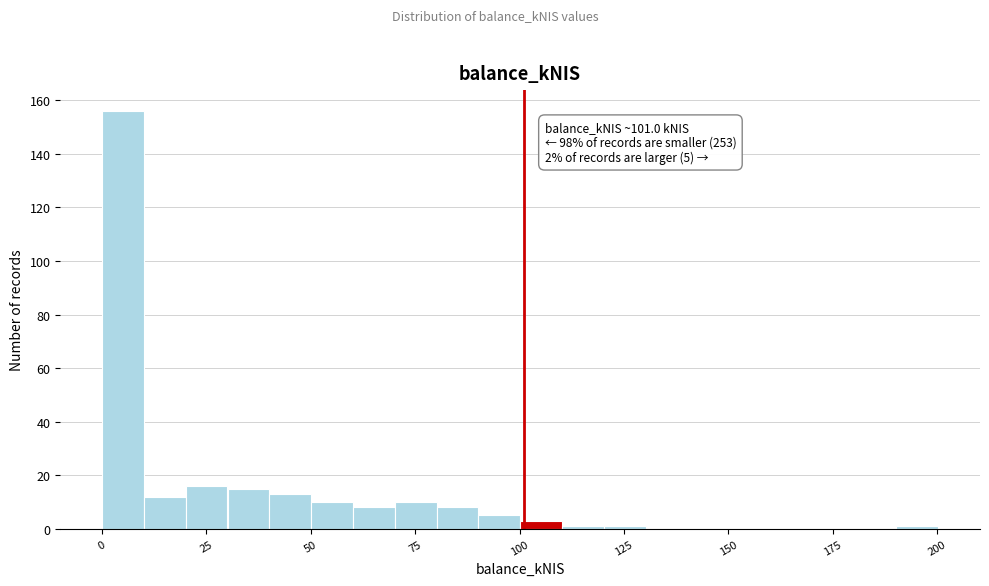

Read against the x-axis, roughly where is the centre of the tallest bar?

5